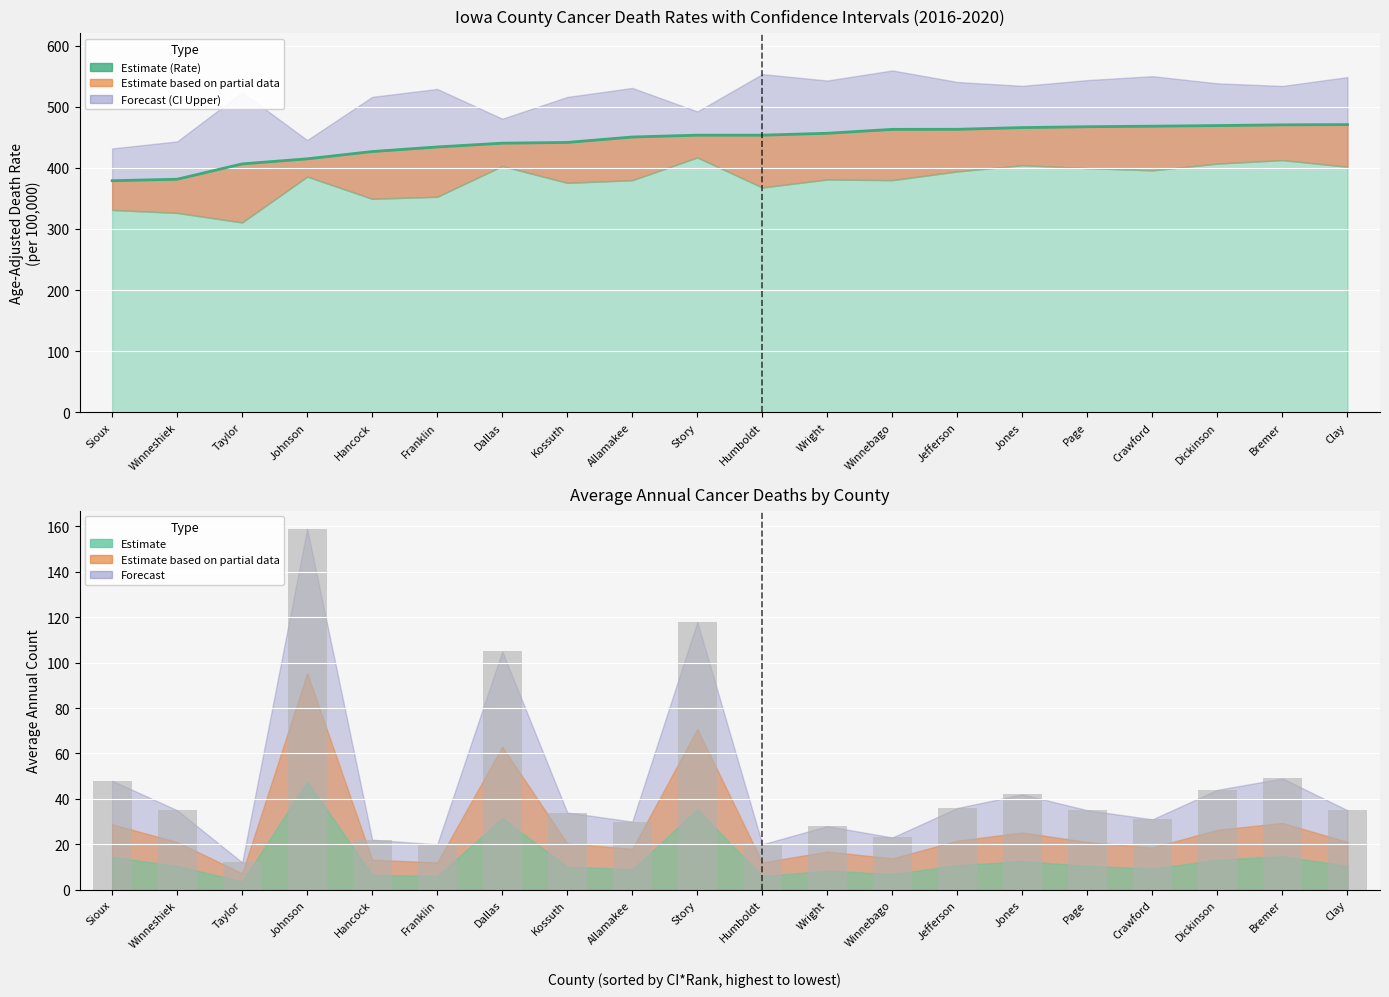

Where does the Avg Annual Count series first go above 35?

Sioux